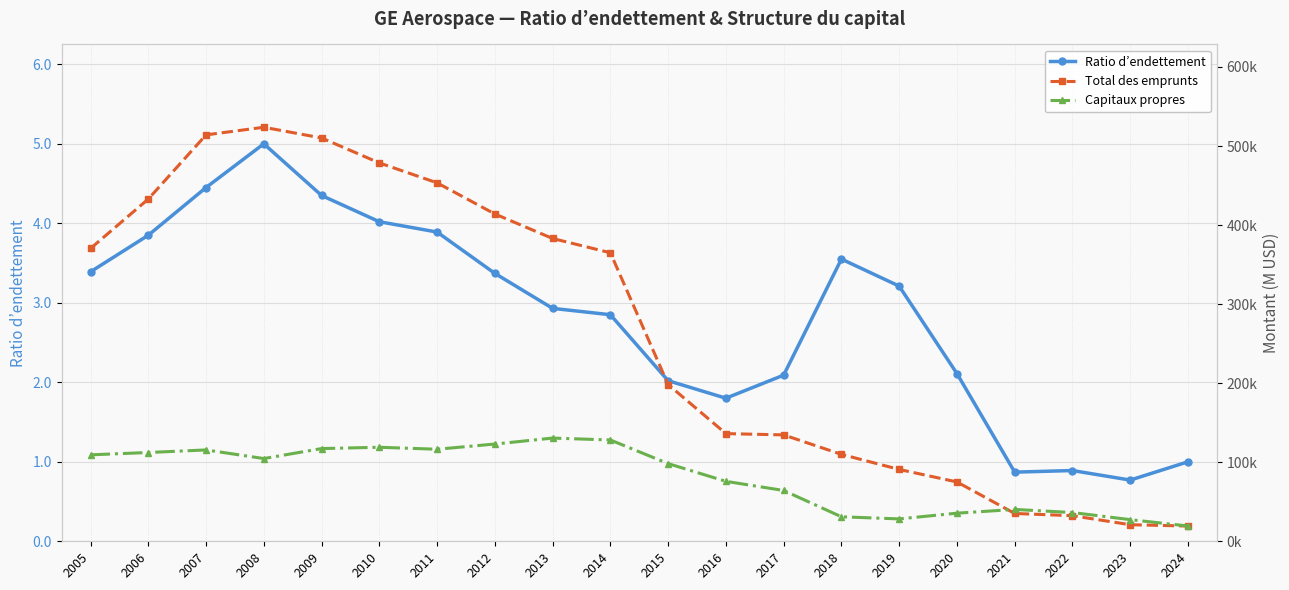

How many values in the Total des emprunts series exceed 364980?

9